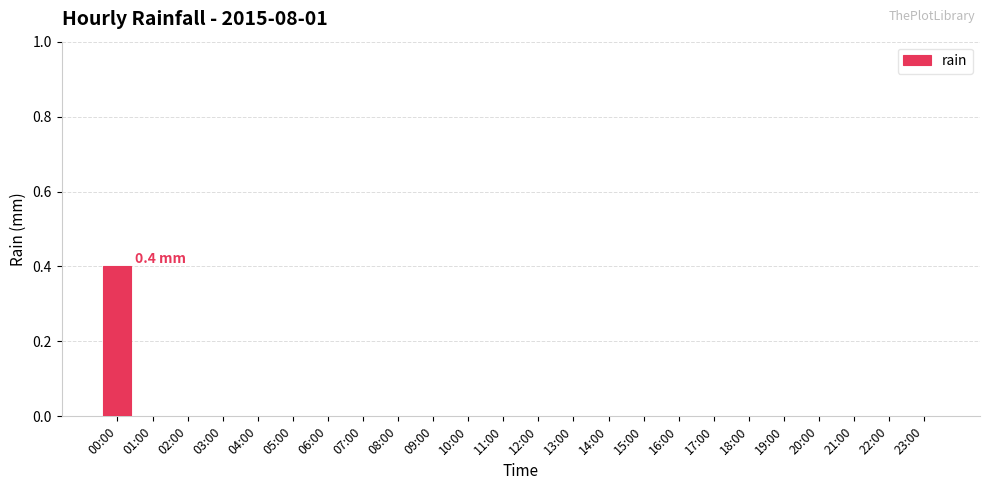

How many data points does each series have?

24